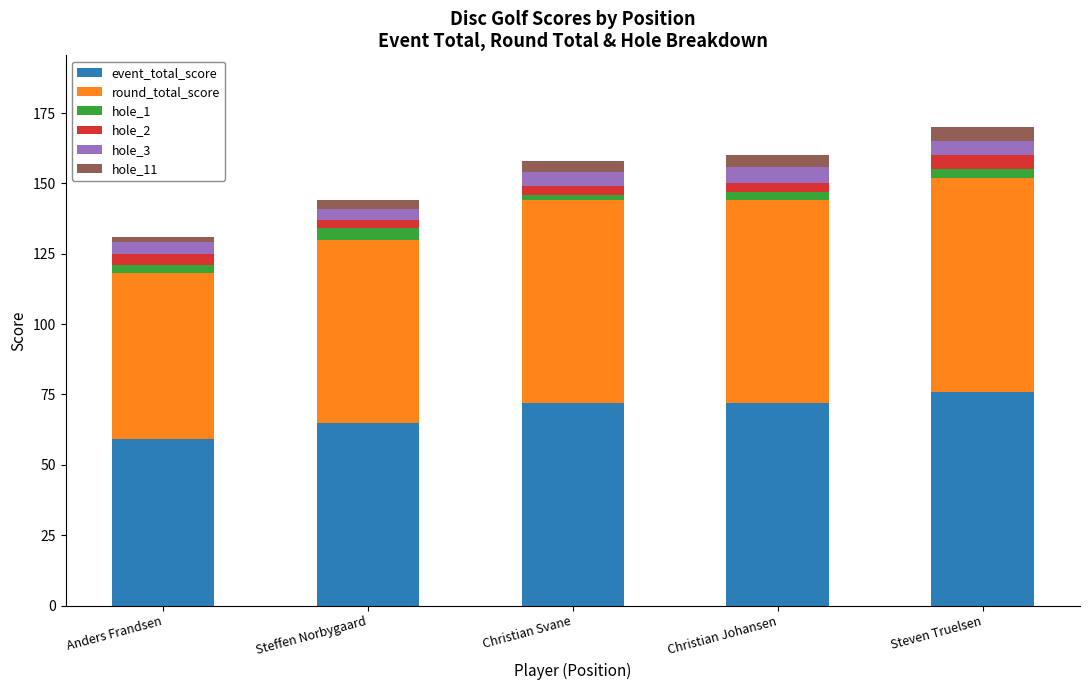

The event_total_score series shows 72 at Christian Johansen. True or false?

True